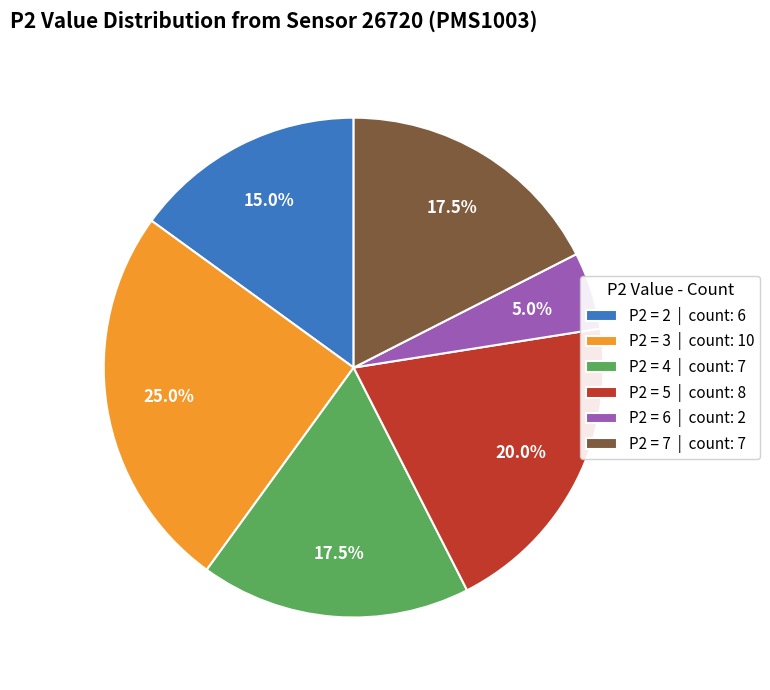

Between P2 = 6 | count: 2 and P2 = 7 | count: 7, which is larger?

P2 = 7 | count: 7